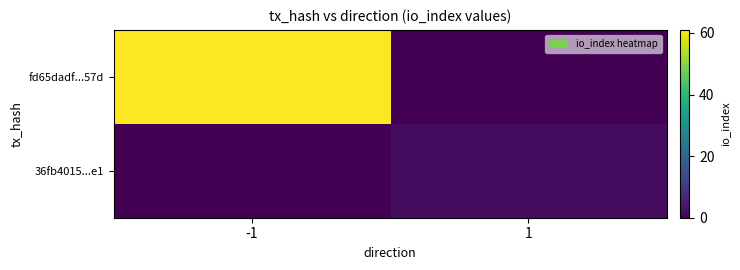

Reading left to right, extract all data points from this chart.

fd65dadf...57d: -1=61	1=0
36fb4015...e1: -1=0	1=2